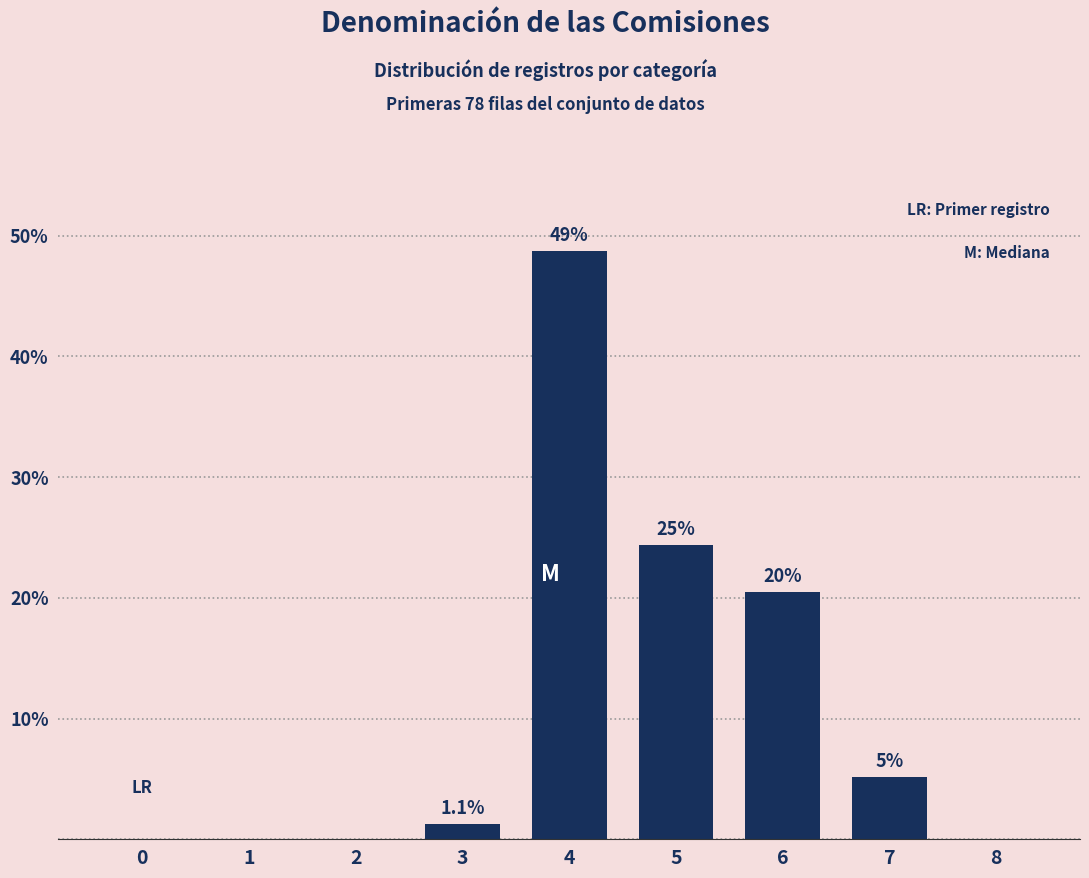

Are the bars horizontal?

No